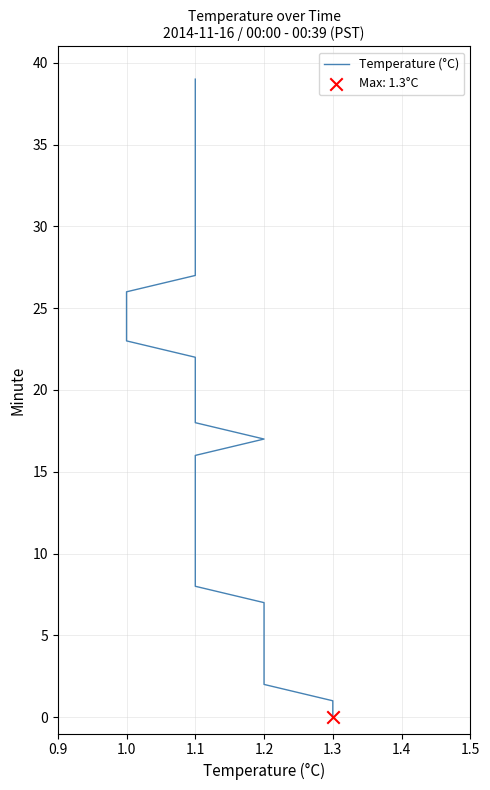

Between 33 and 14, which is larger?

33